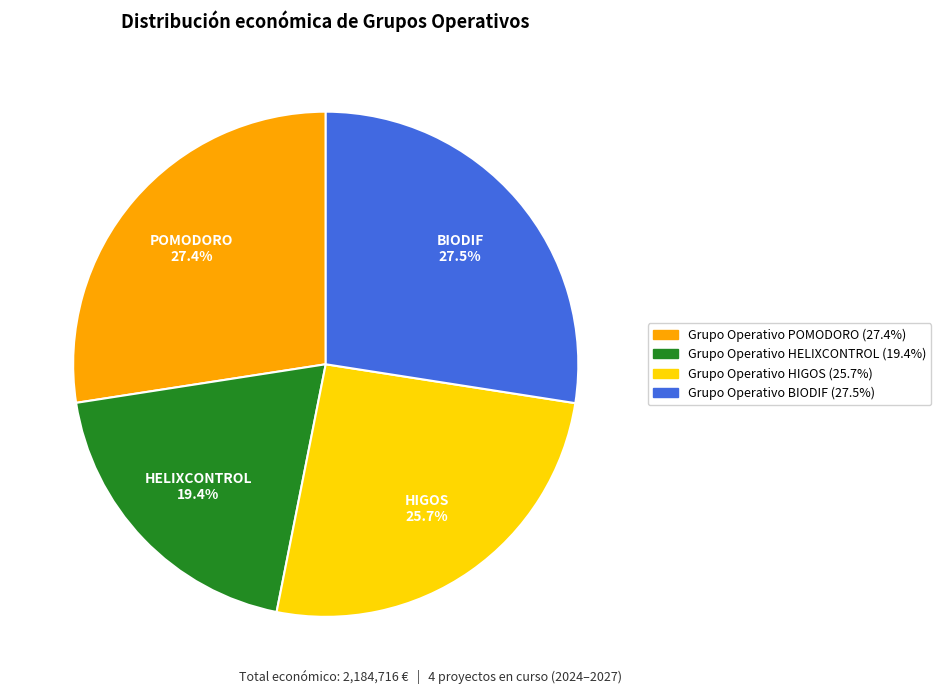

Is there any slice that represents more than half of the pie?

No